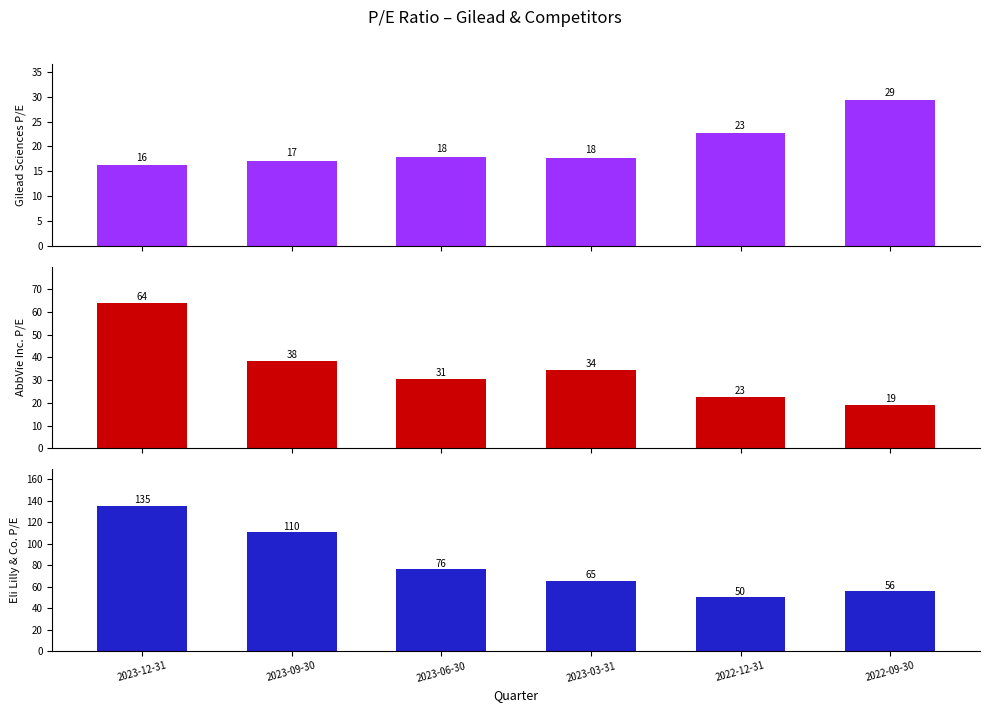

What is the difference between the maximum and minimum values in the AbbVie Inc. series?

44.7